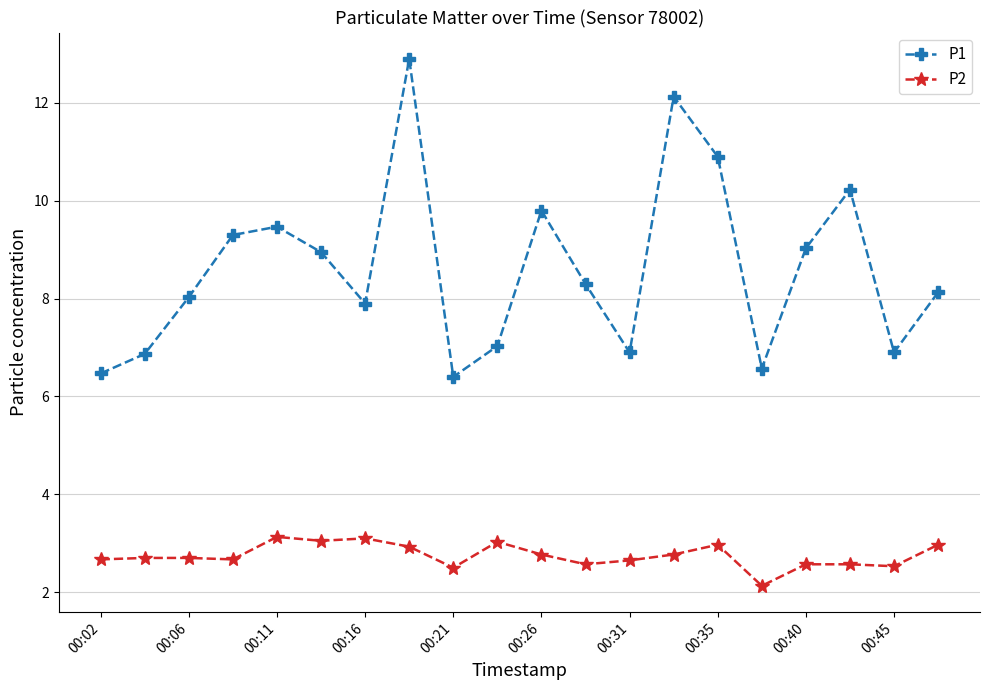

What is the minimum value for P2?

2.1